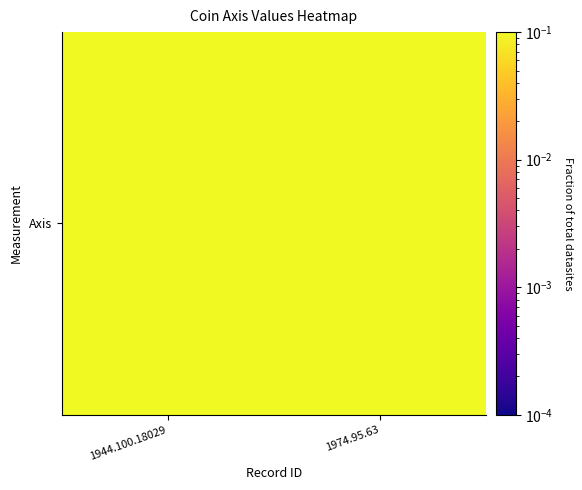

List the labels in order of value, largest first.

1944.100.18029, 1974.95.63